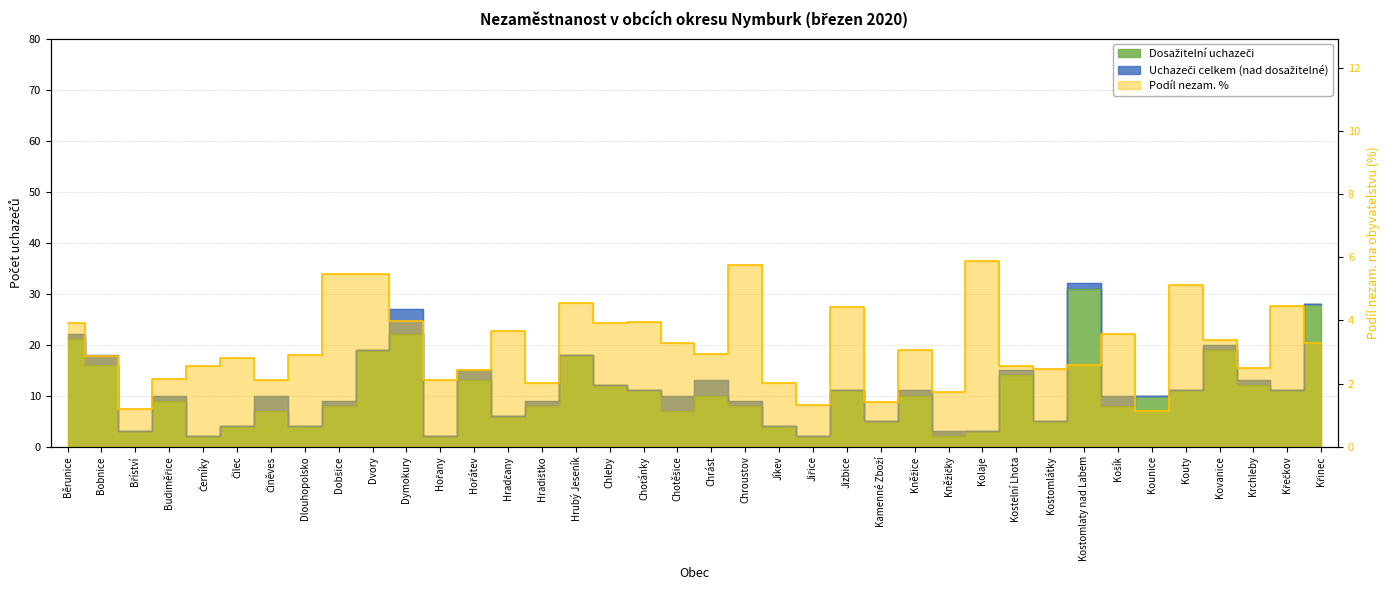

How many lines are shown in the chart?

3